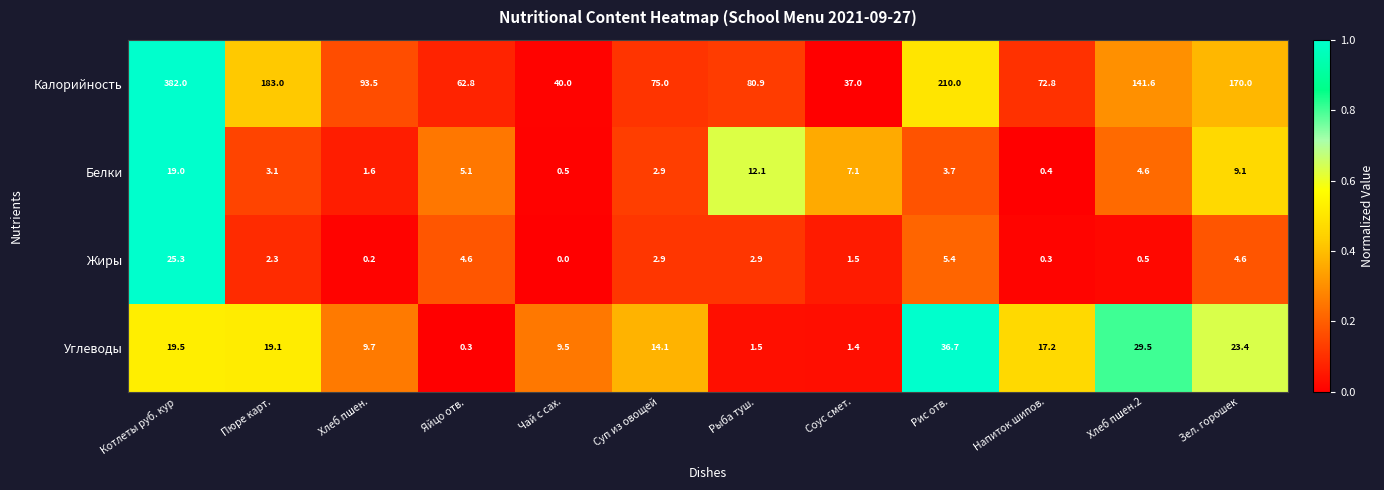

How many data points in Калорийность are less than 93?

6